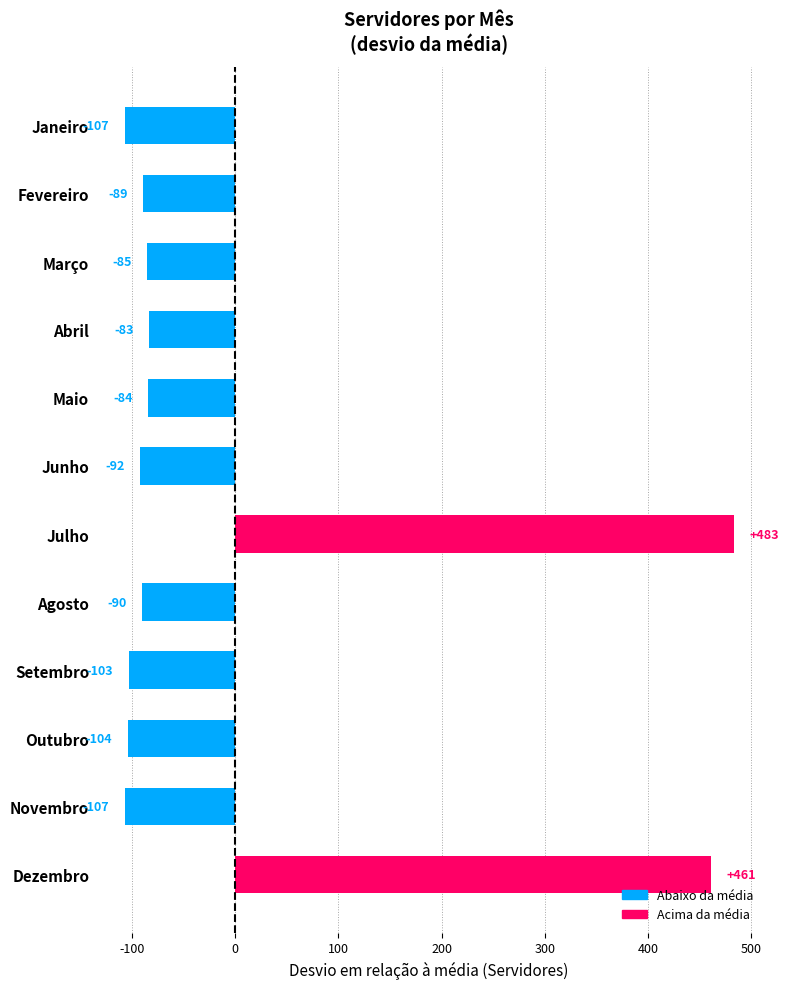

Reading top to bottom, transcribe all the data shown in this chart.

-107	-89	-85	-83	-84	-92	483	-90	-103	-104	-107	461